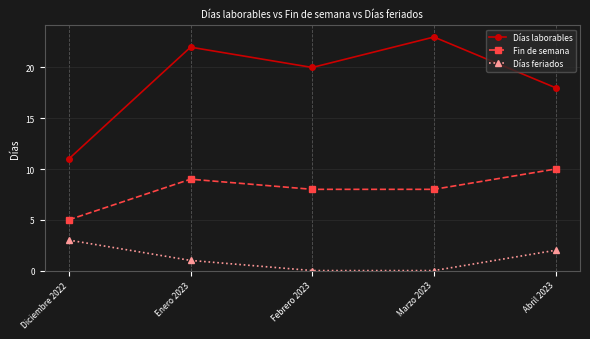

What is the value of the Días laborables point at the 3rd from the left?

20